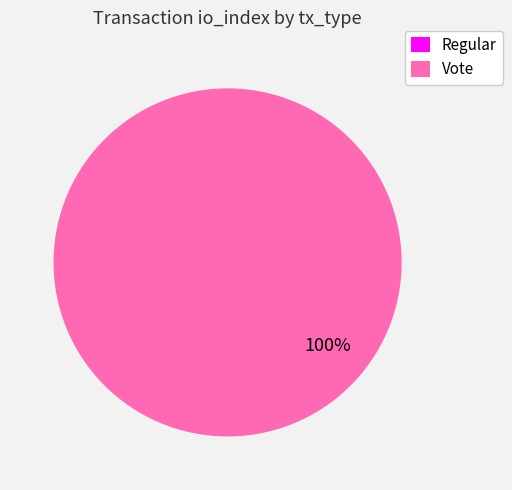

Is it true that Vote is 100% of the pie?

True